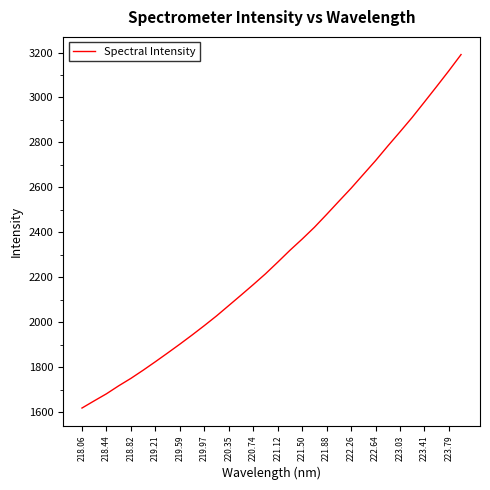

What is the difference between the maximum and minimum values?

1571.2